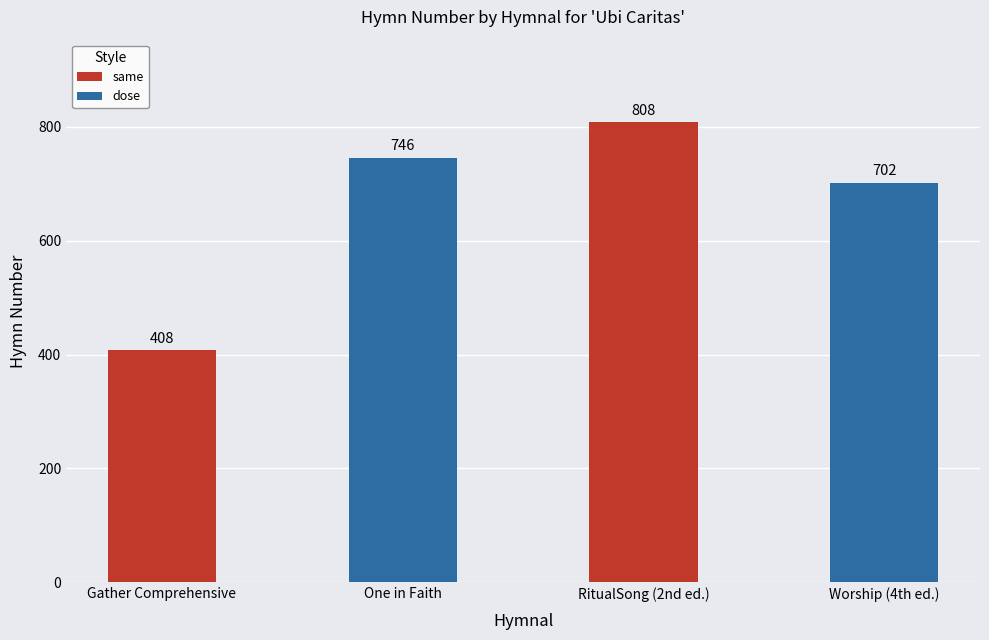

How many values are between 702 and 808?

3